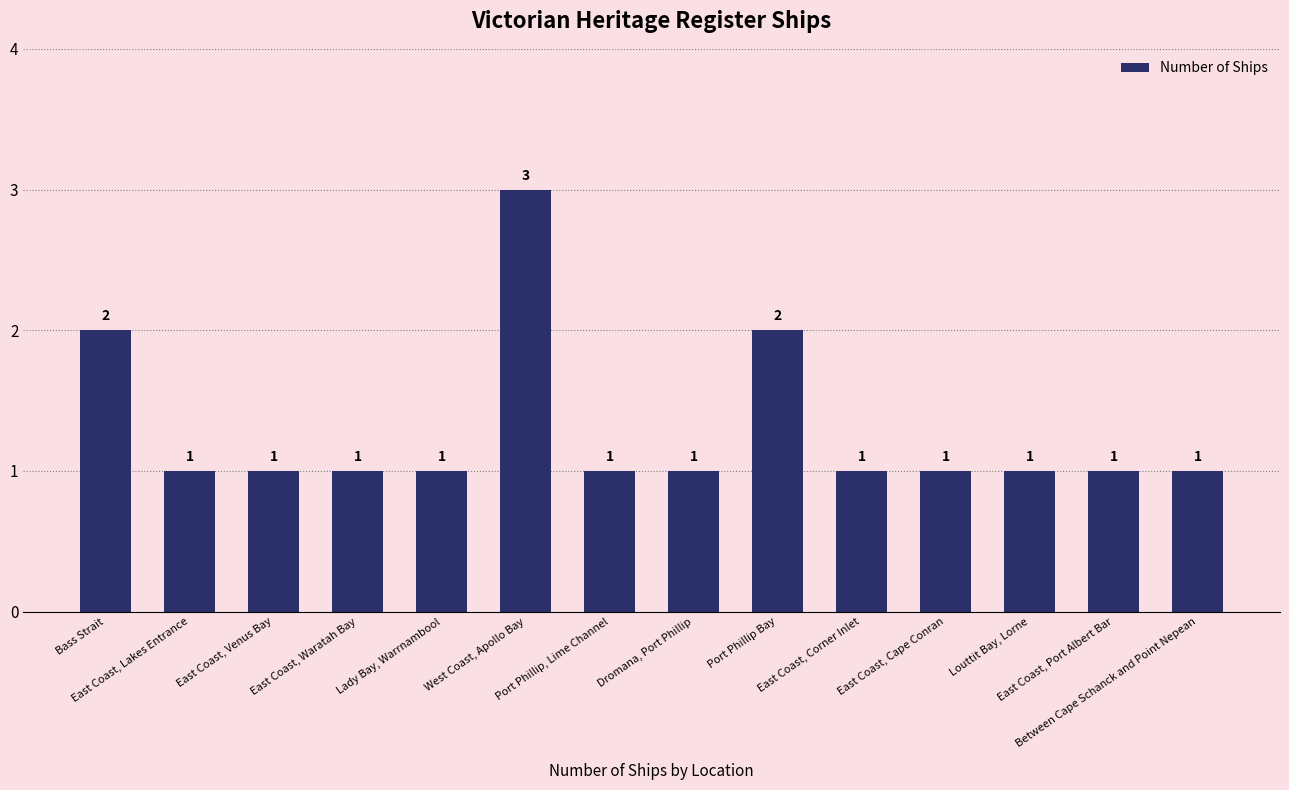

What is the greatest value displayed?

3